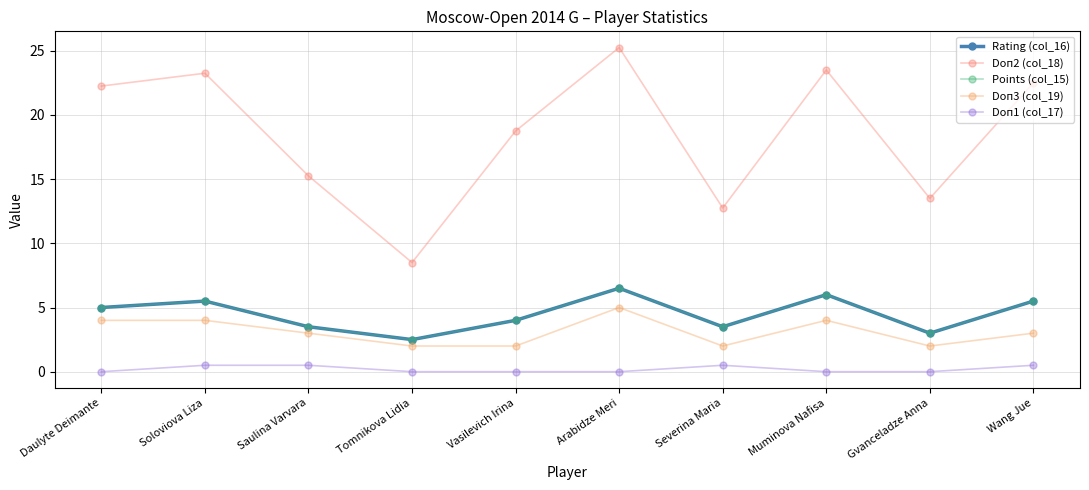

What position from the right is Vasilevich Irina?

6